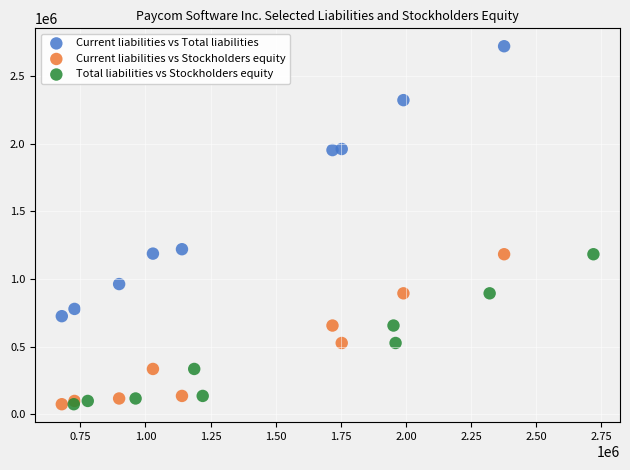

Which series contains the highest Y value?

Current liabilities vs Total liabilities